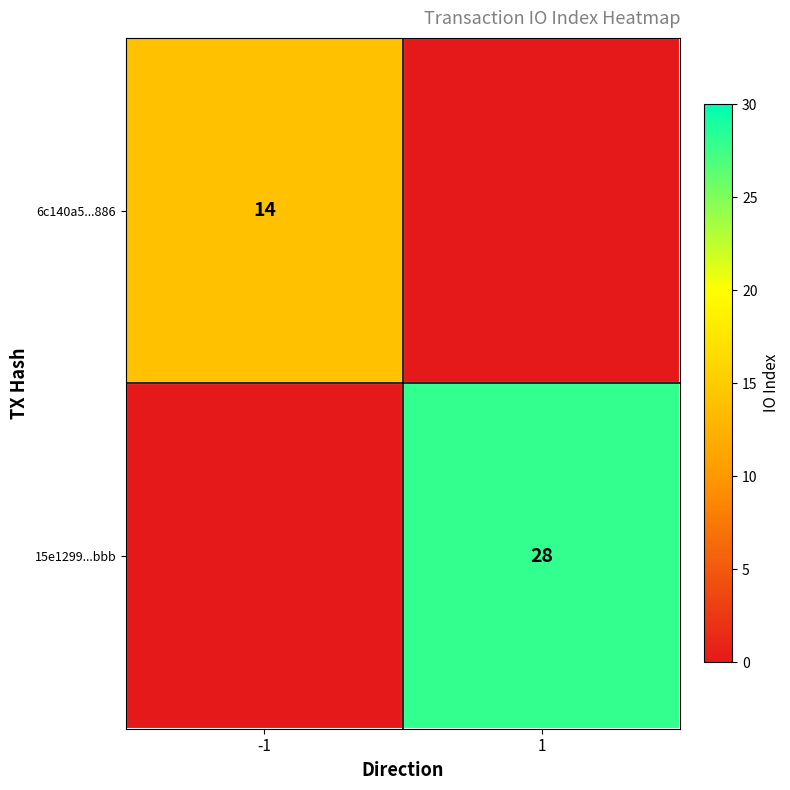

The value of 15e1299...bbb at 1 is 48. True or false?

False